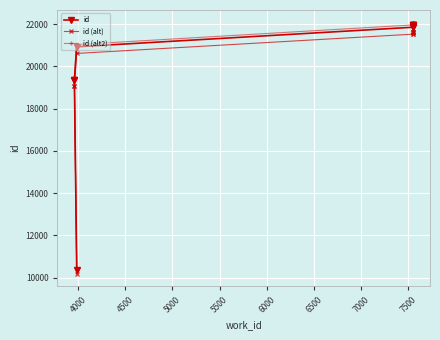

The id series shows 33813.8 at 8000. True or false?

False